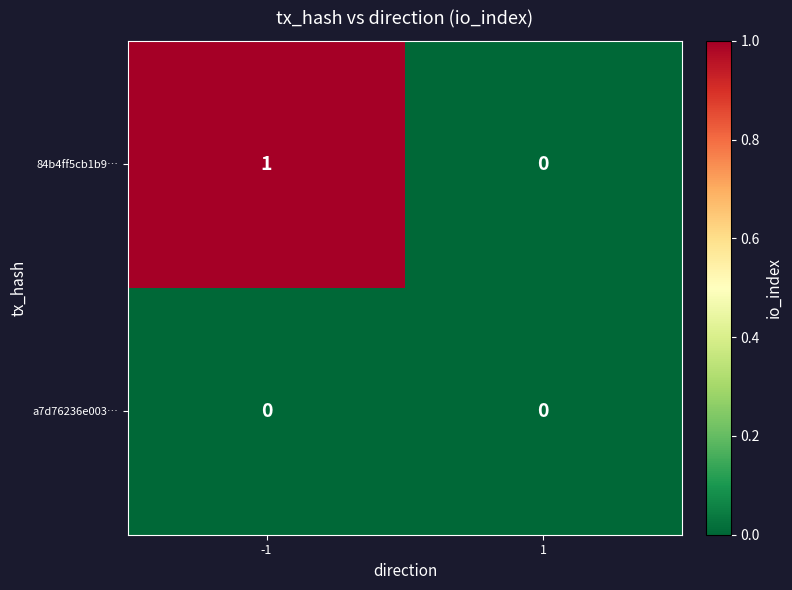

Which series has the largest range (max minus min)?

84b4ff5cb1b9…